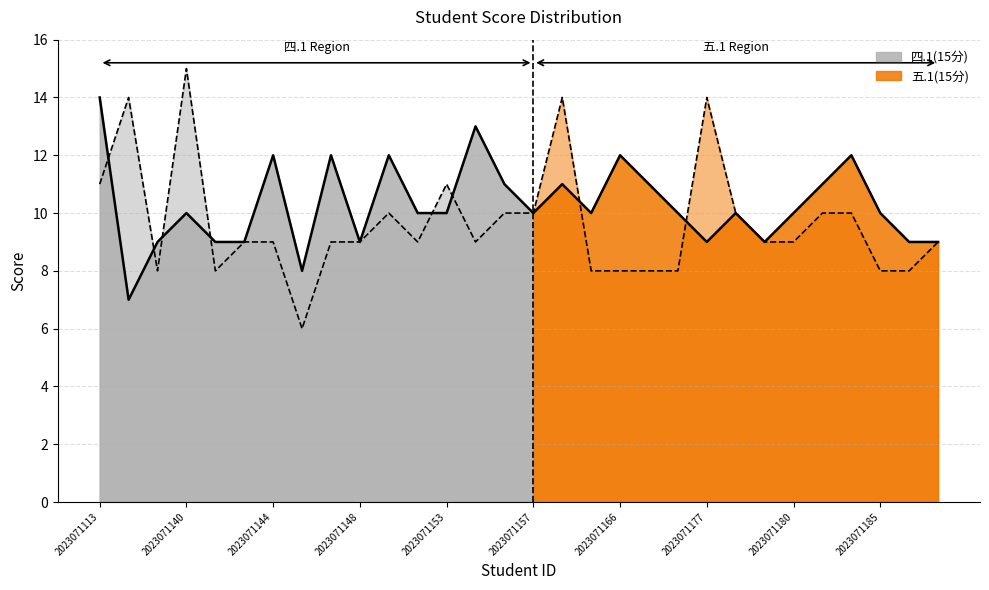

Reading left to right, what are all the values shown in this chart?

五.1(15分): 14	7	9	10	9	9	12	8	12	9	12	10	10	13	11	10	11	10	12	11	10	9	10	9	10	11	12	10	9	9
四.1(15分): 11	14	8	15	8	9	9	6	9	9	10	9	11	9	10	10	14	8	8	8	8	14	10	9	9	10	10	8	8	9